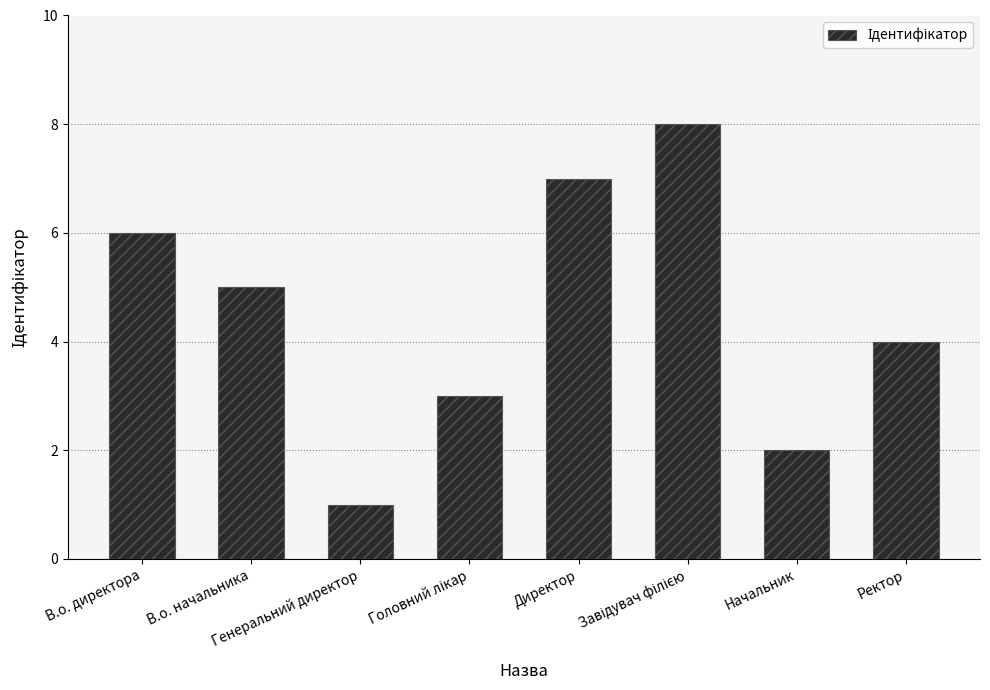

What is the greatest value displayed?

8